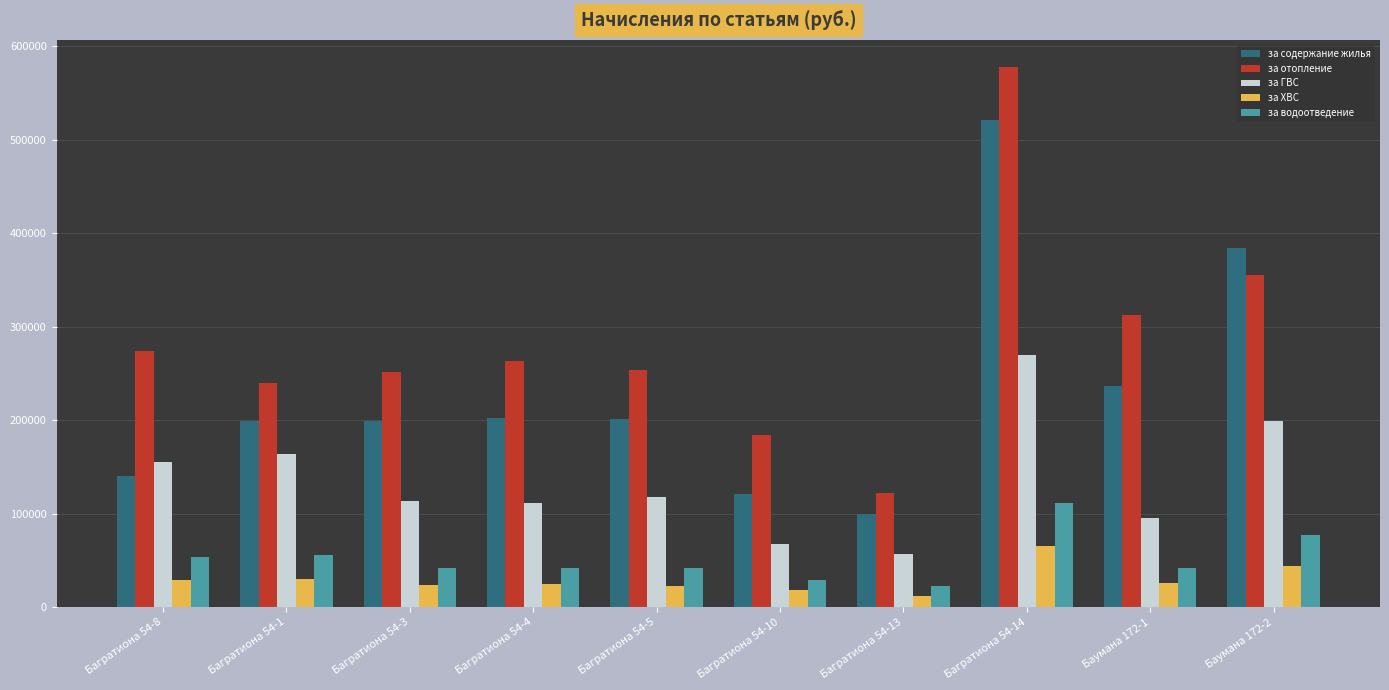

Does the chart contain stacked bars?

No